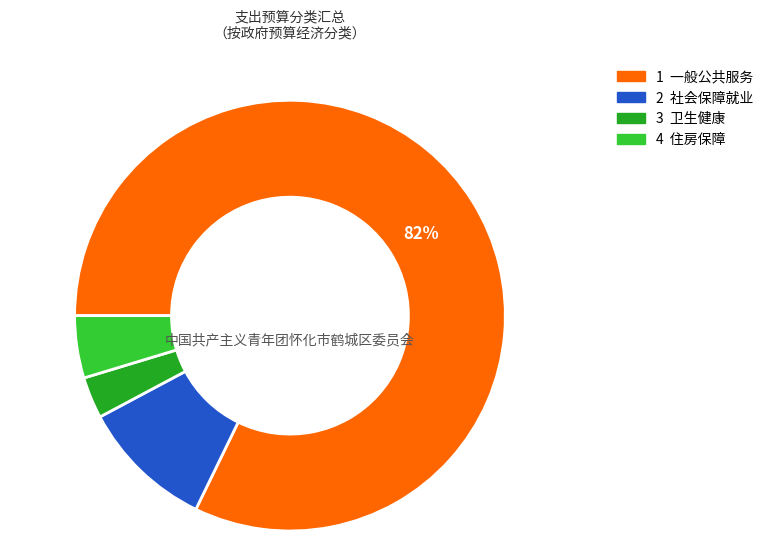

To the nearest percent, what is the average slice percentage?

25%